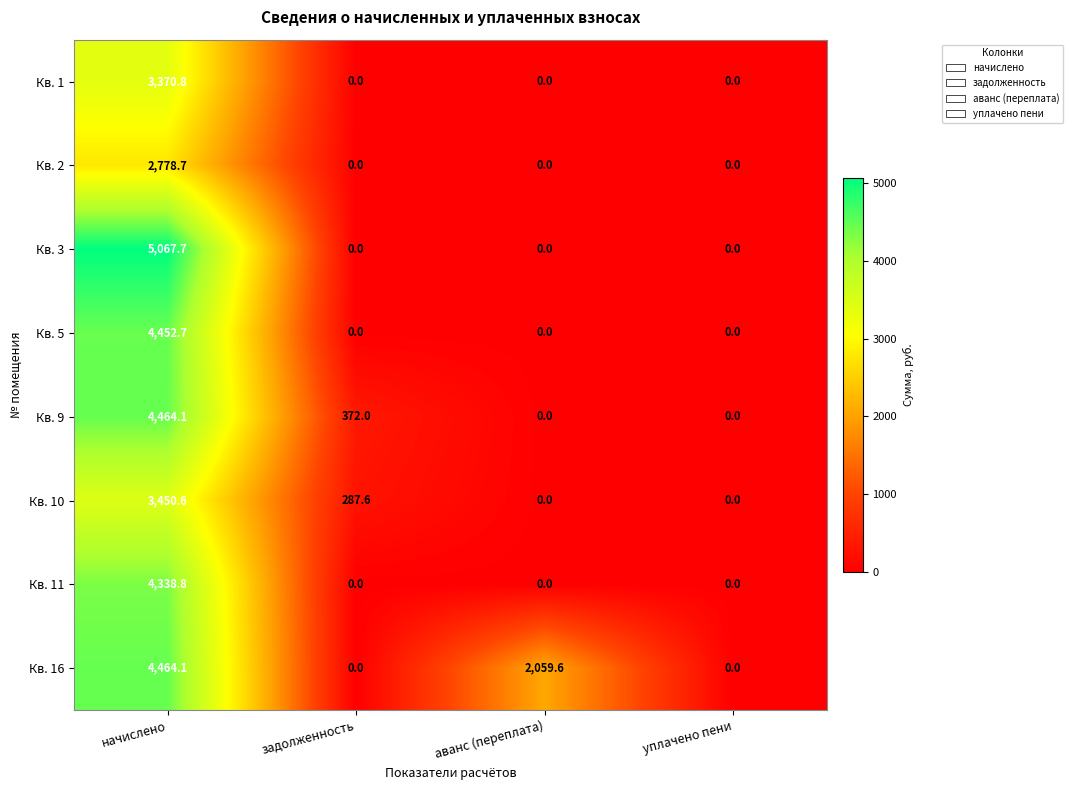

What is the sum of the Кв. 10 values at уплачено пени and задолженность?

287.6